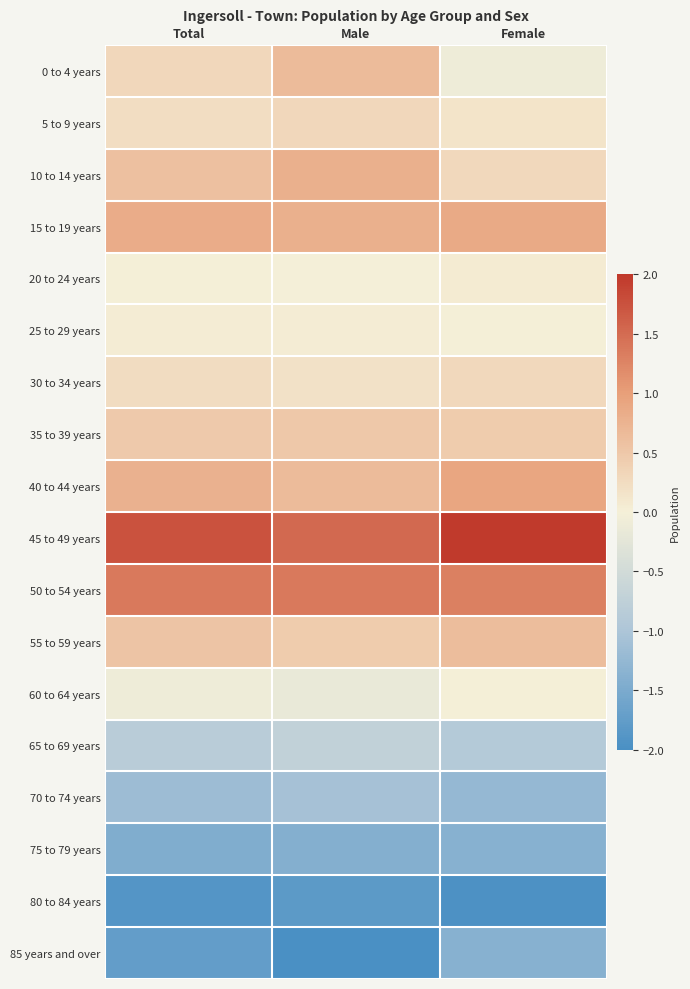

Which series has the largest total across all categories?

45 to 49 years